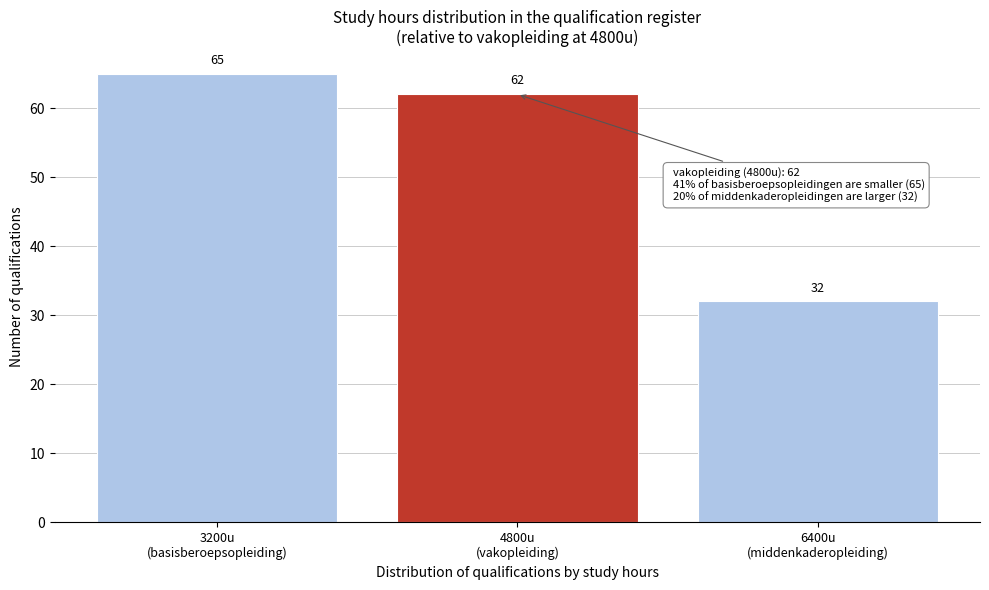

Reading left to right, transcribe all the data shown in this chart.

65	62	32